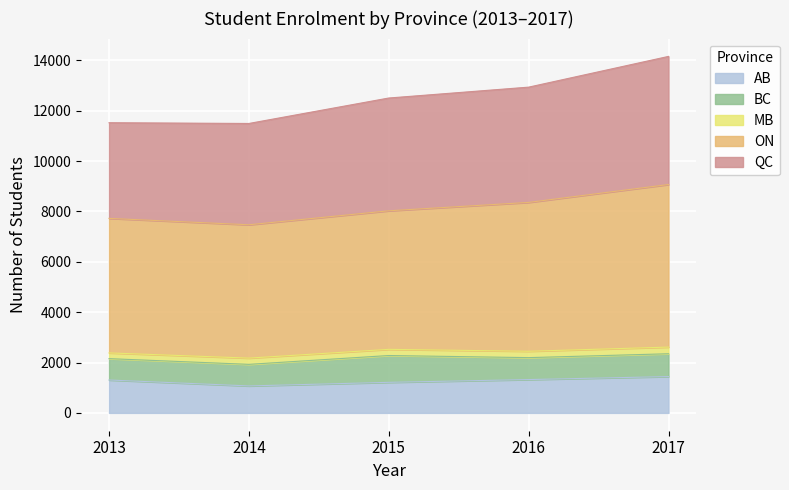

True or false: ON and QC intersect in this chart.

False